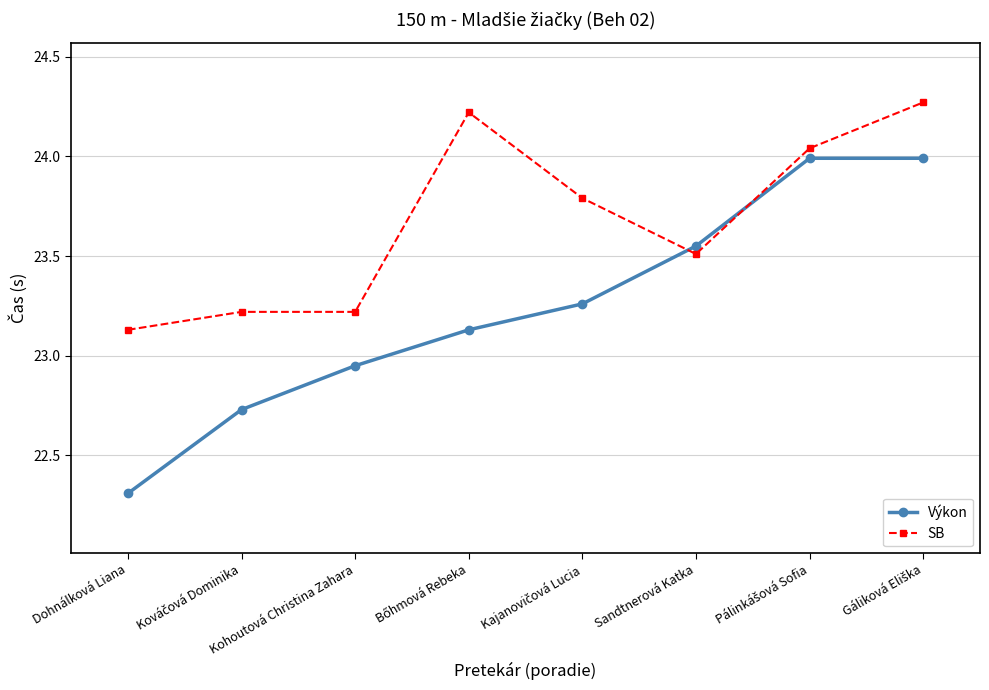

Is it true that Výkon equals 16.0 at Kohoutová Christina Zahara?

False